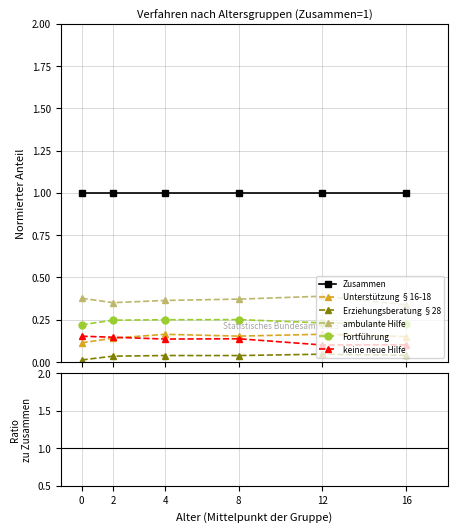

What are all the series names shown in the legend?

Zusammen, Unterstützung §16-18, Erziehungsberatung §28, ambulante Hilfe, Fortführung, keine neue Hilfe